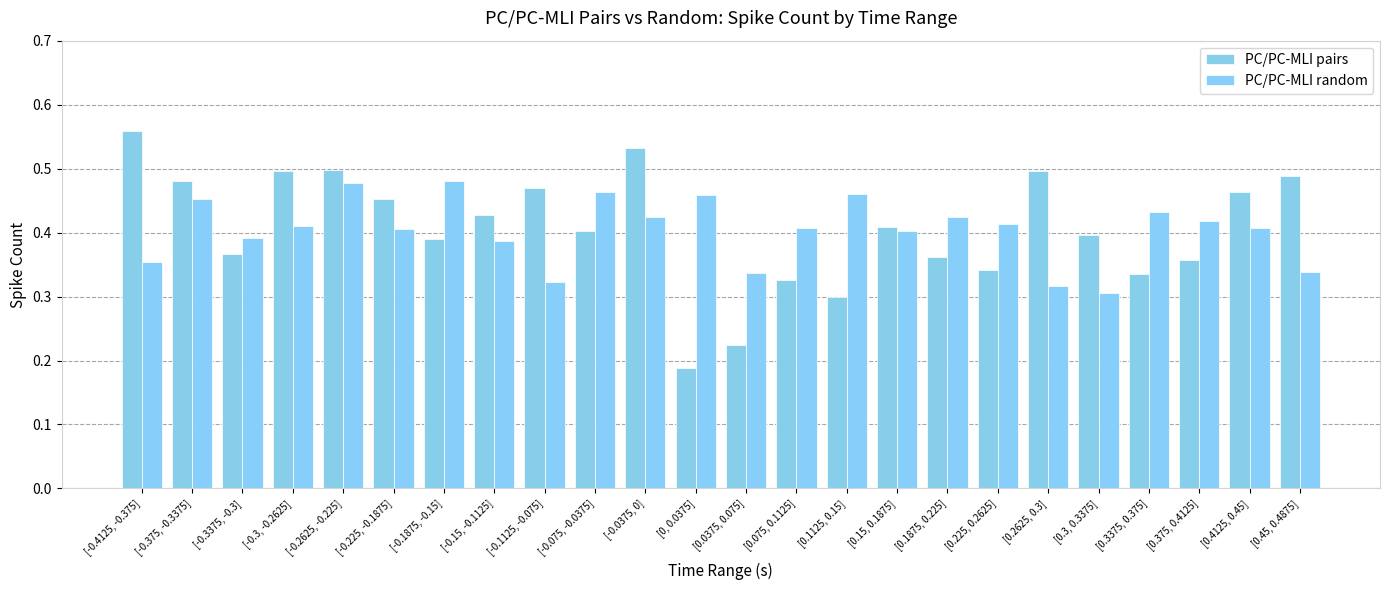

What is the smallest value displayed?

0.2